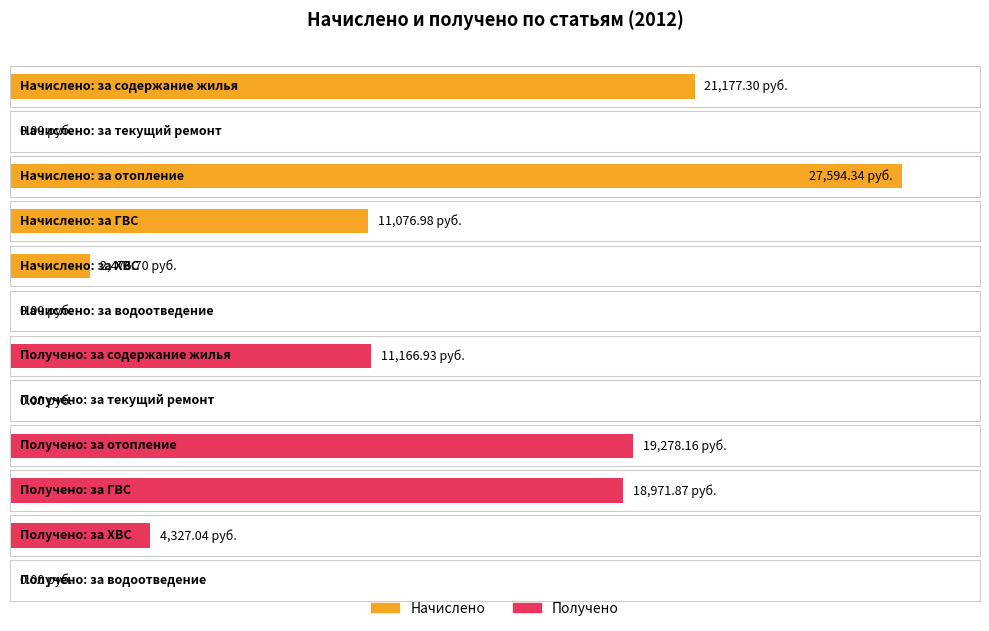

How many bars are there in total?

12